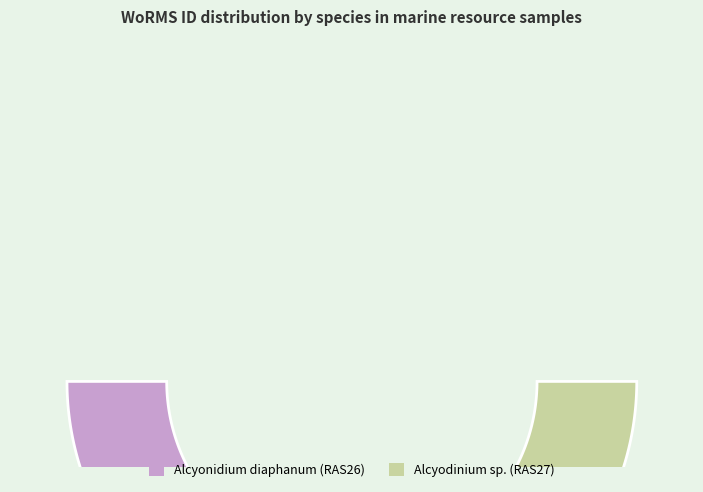

Which category accounts for the majority?

Alcyonidium diaphanum (RAS26)